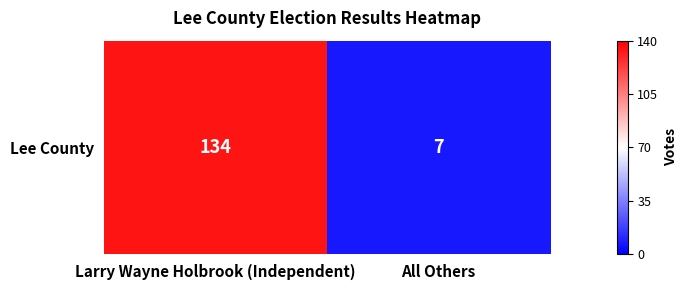

List the labels in order of value, smallest first.

All Others, Larry Wayne Holbrook (Independent)